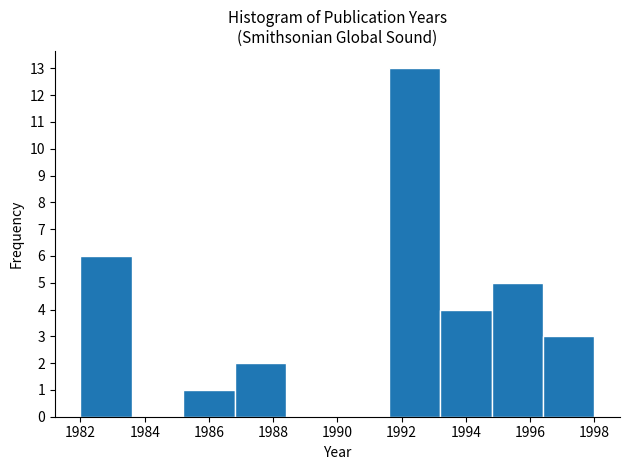

Reading left to right, list every bar in this chart as the range it spans on the x-axis followed by its height. The values are not printed on the chart, so give them approximately, as read against the axis.

1982.0 to 1983.6: 6
1983.6 to 1985.2: 0
1985.2 to 1986.8: 1
1986.8 to 1988.4: 2
1988.4 to 1990.0: 0
1990.0 to 1991.6: 0
1991.6 to 1993.2: 13
1993.2 to 1994.8: 4
1994.8 to 1996.4: 5
1996.4 to 1998.0: 3